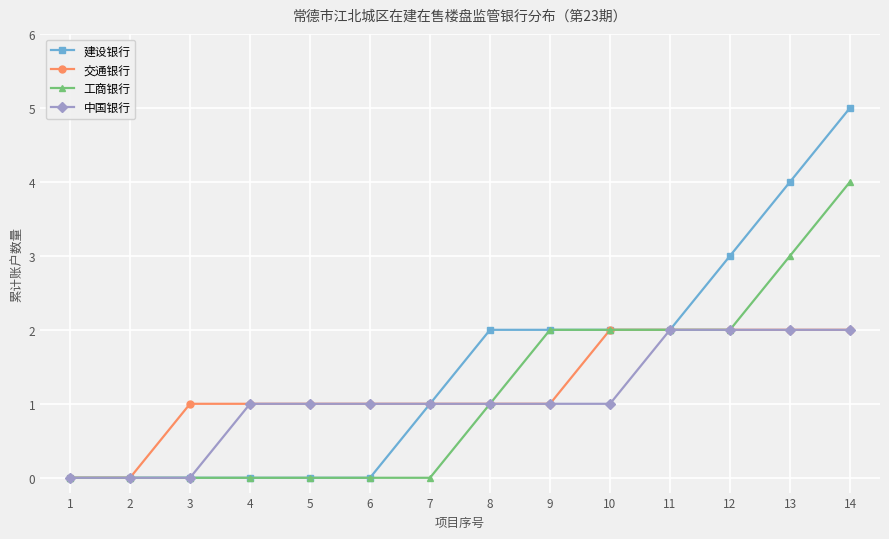

Which series has the largest total across all categories?

建设银行